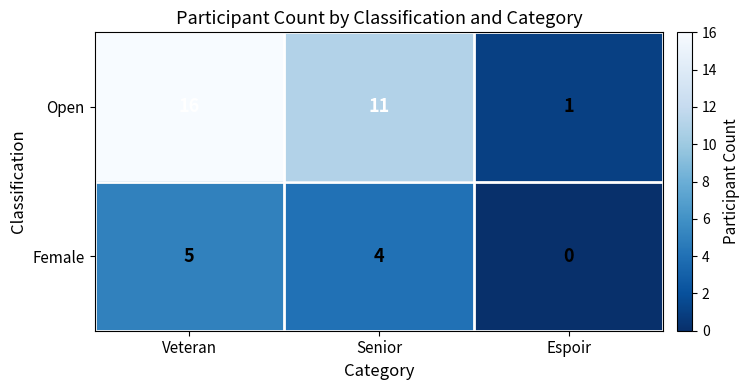

Reading left to right, what are all the values shown in this chart?

Open: Veteran=16	Senior=11	Espoir=1
Female: Veteran=5	Senior=4	Espoir=0